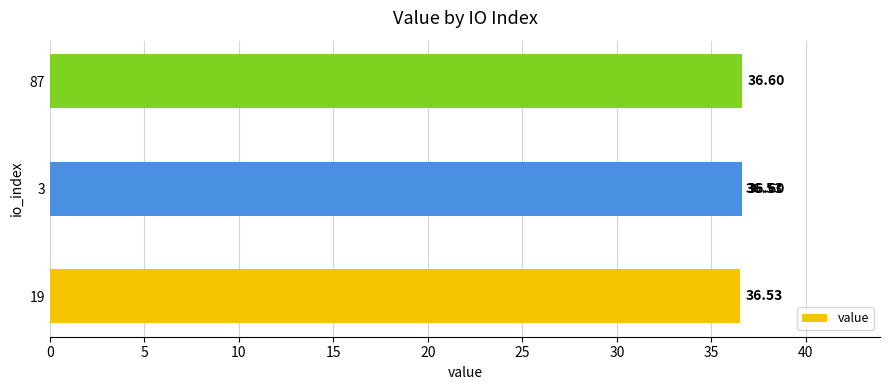

What is the value of the 1st bar from the left?

36.5